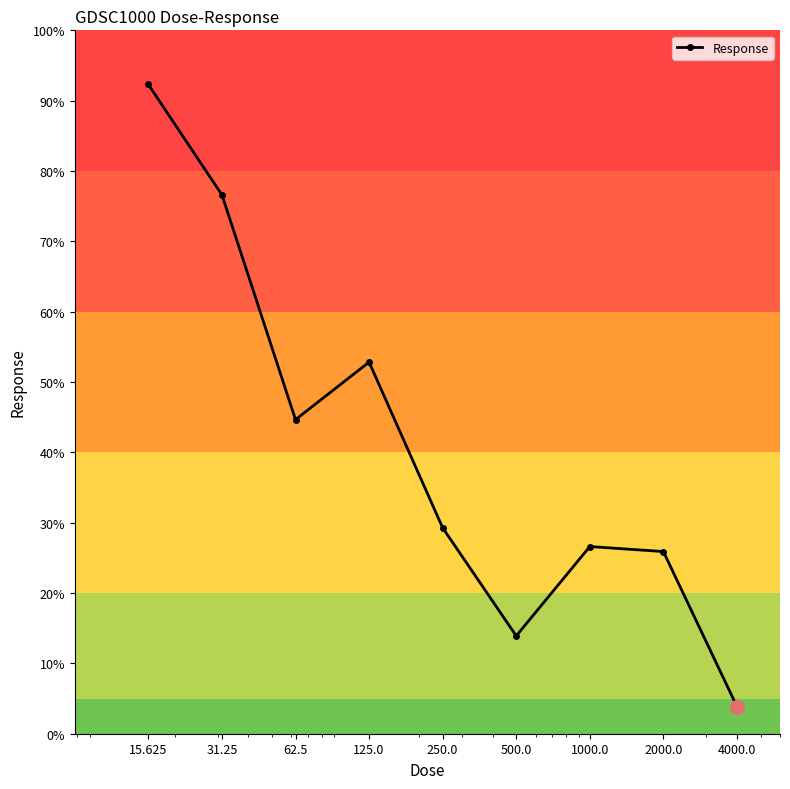

How many points are lower than both their immediate neighbors (excluding endpoints)?

2